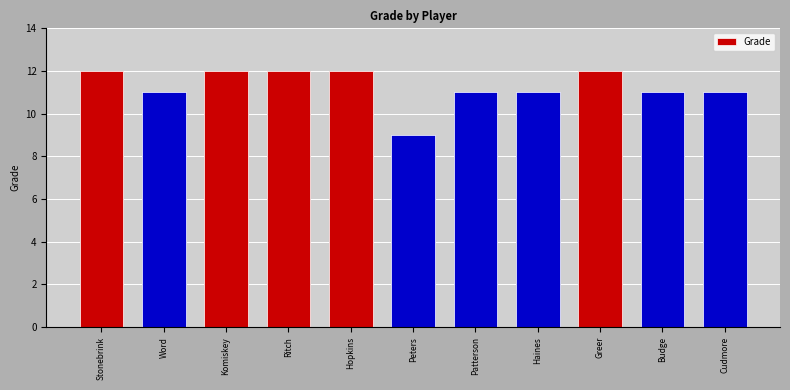

What is the label of the 8th bar from the left?

Haines